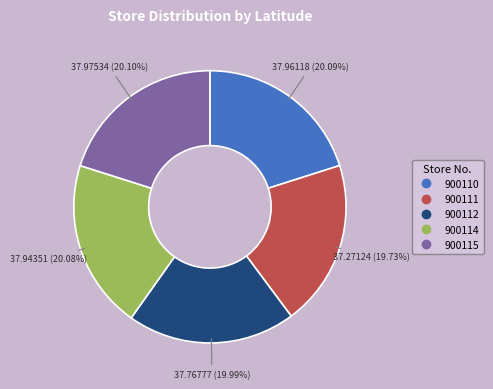

Approximately how many times larger is the value at 900114 compared to 900111?

1.0